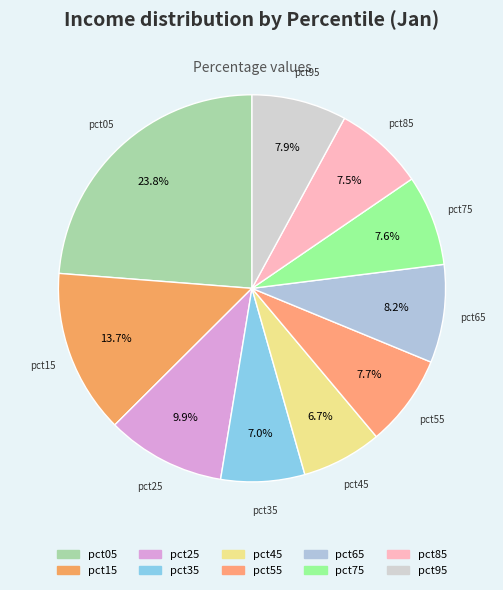

To the nearest percent, what is the difference between the pct15 and pct25 slice percentages?

4%